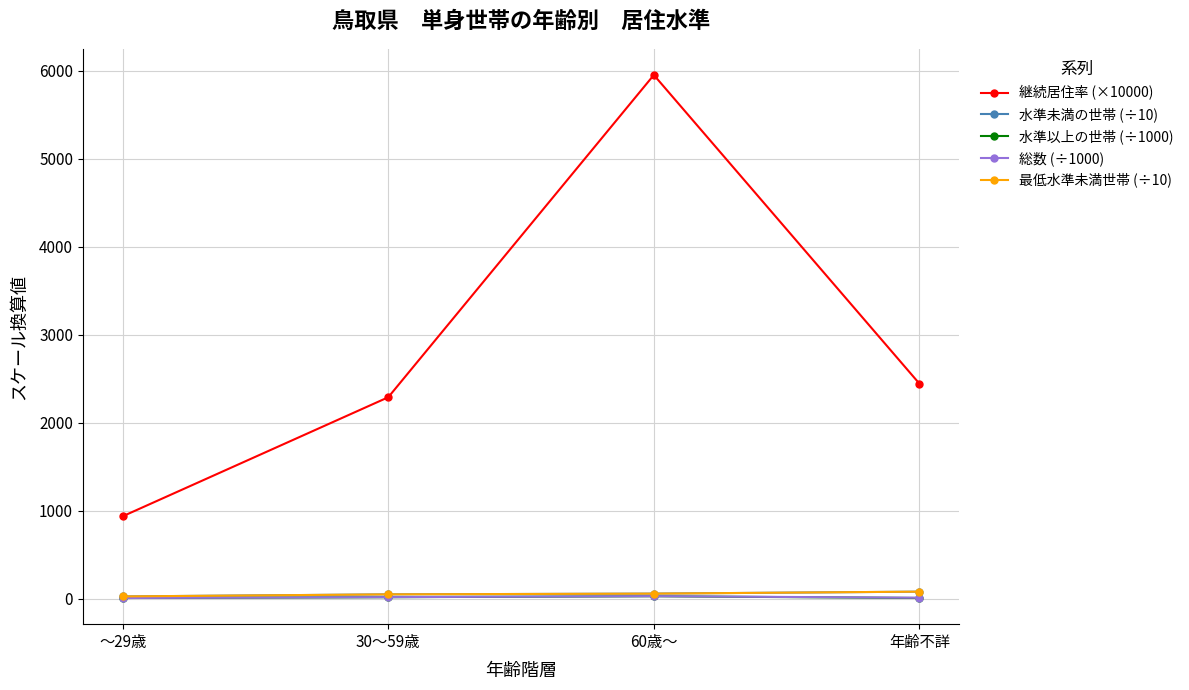

Is this an area chart (filled region under the line)?

No